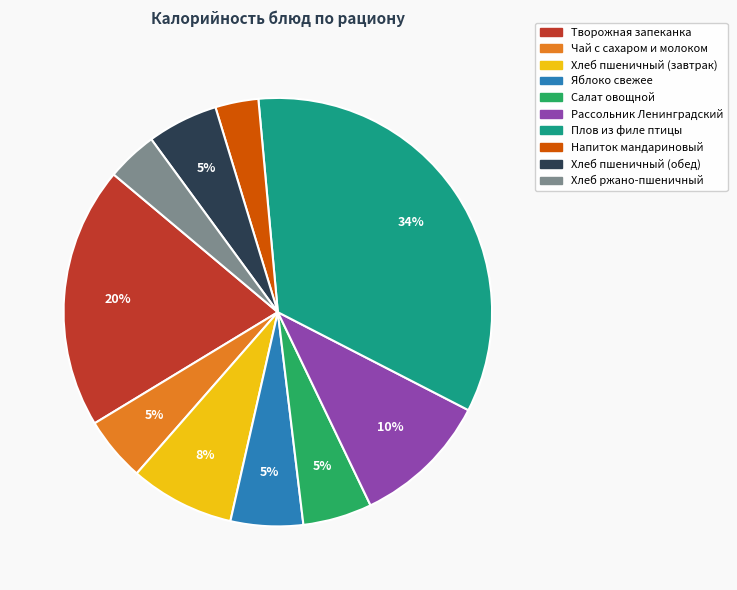

Which category has the biggest portion of the pie?

Плов из филе птицы